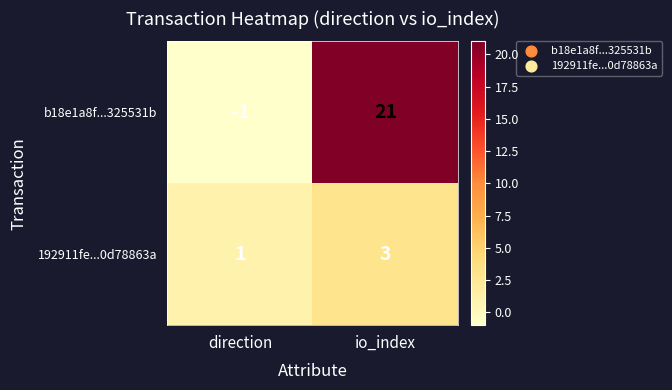

Reading left to right, what are all the values shown in this chart?

b18e1a8f...325531b: -1	21
192911fe...0d78863a: 1	3